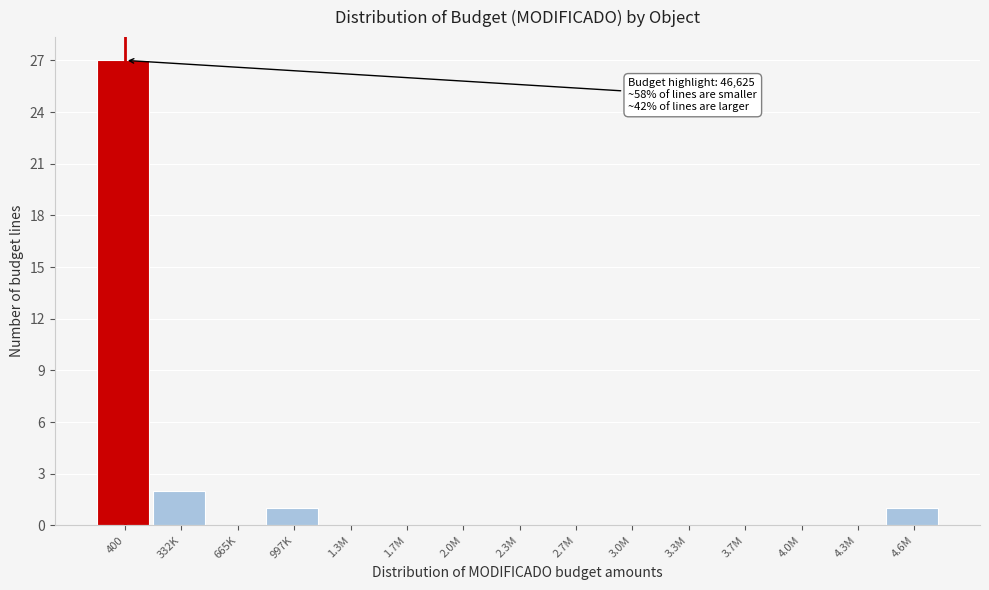

Reading right to left, list all the values displayed in this chart.

4.6M=1	4.3M=0	4.0M=0	3.7M=0	3.3M=0	3.0M=0	2.7M=0	2.3M=0	2.0M=0	1.7M=0	1.3M=0	997K=1	665K=0	332K=2	400=27